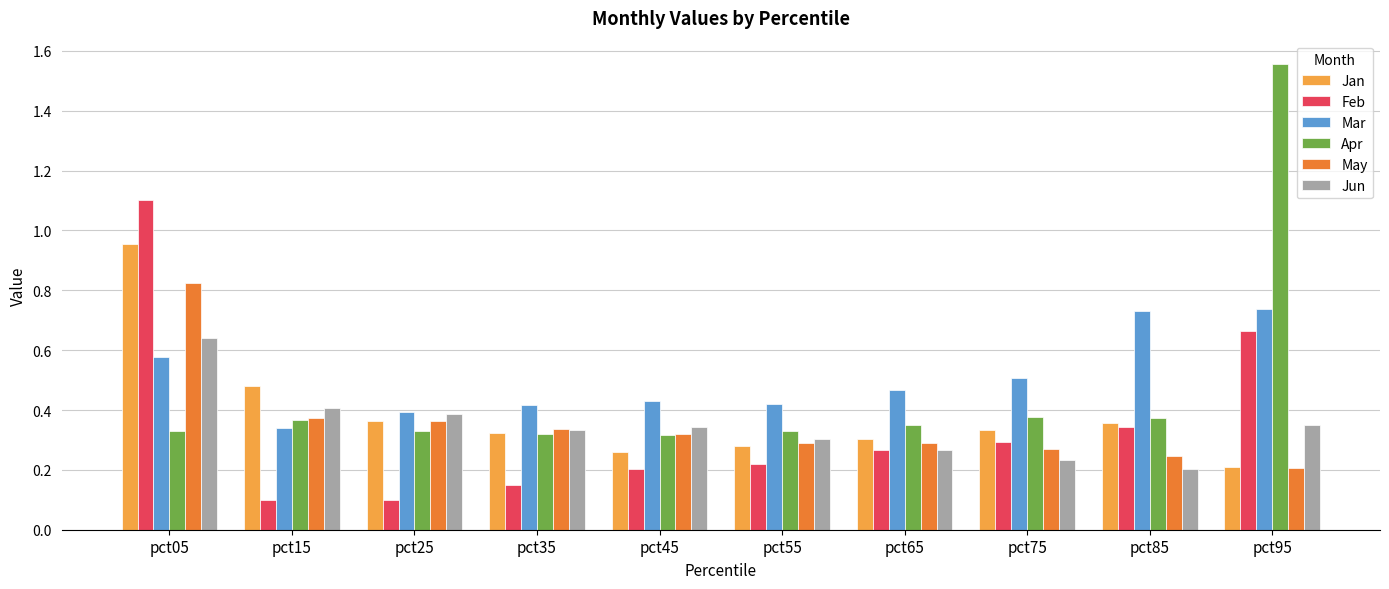

List the series in order of their peak value, highest first.

Apr, Feb, Jan, May, Mar, Jun